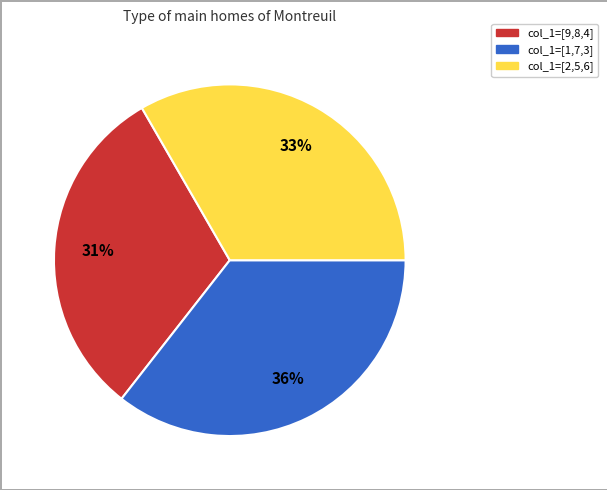

Does any single category account for the majority?

No